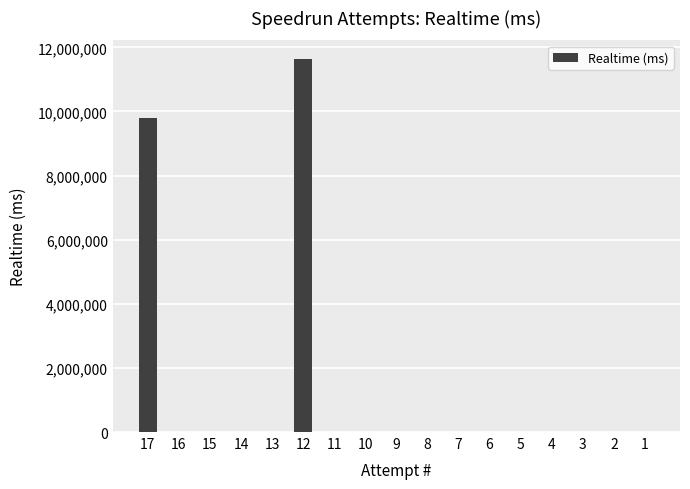

At which label is the value closest to 5817452?

17